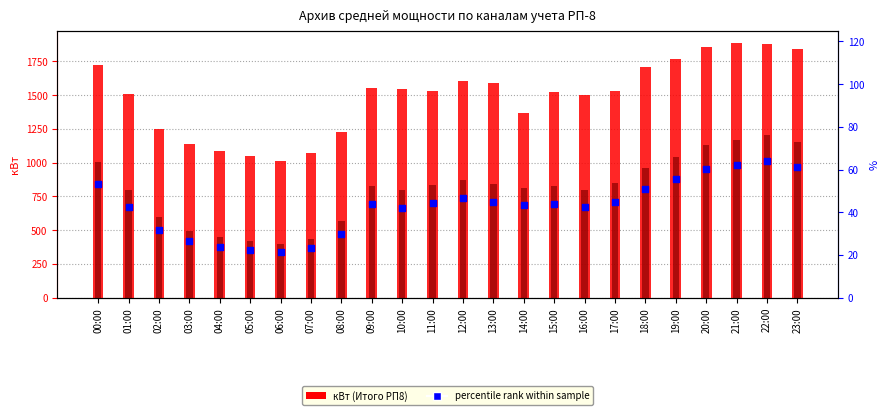

Which series reaches the minimum Y coordinate?

percentile rank within sample